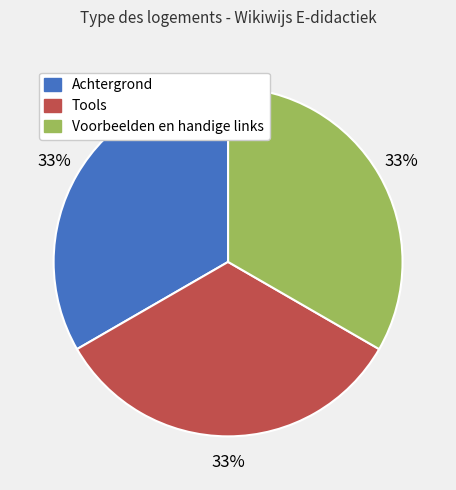

To the nearest percent, what percentage of the pie is Tools?

33%